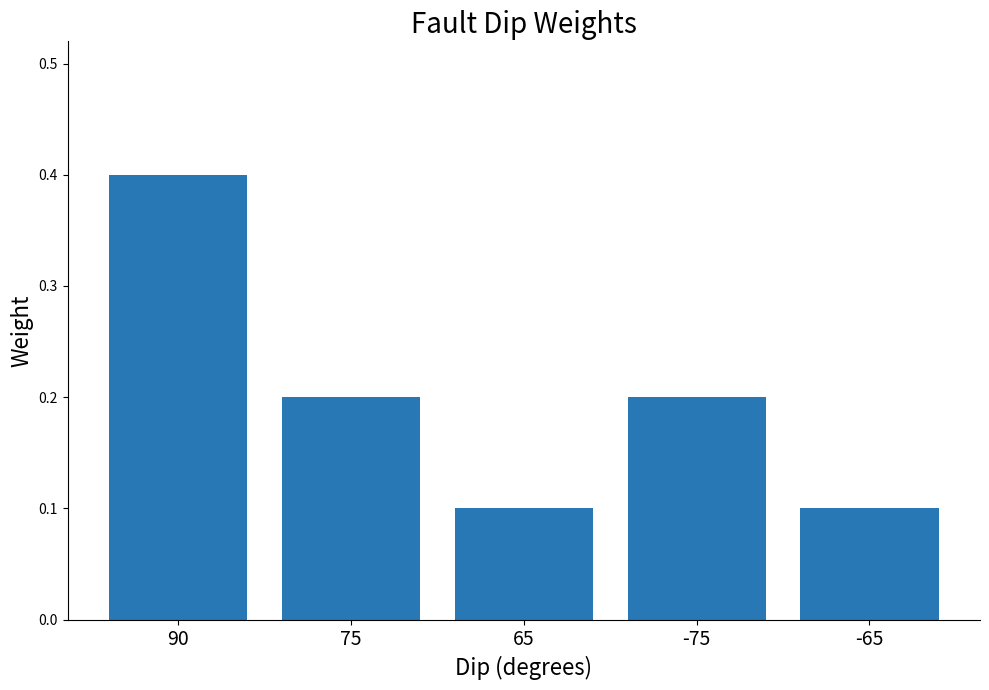

What is the value of the 2nd bar from the left?

0.2